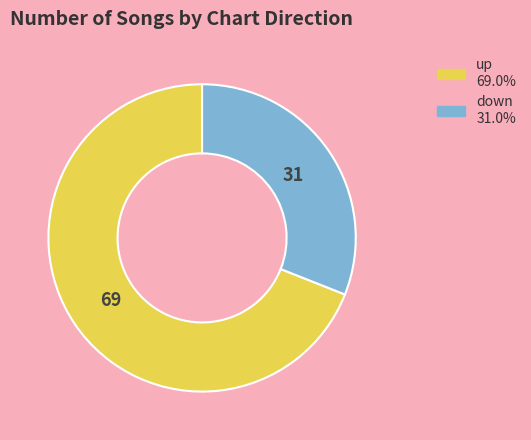

Rank the categories by value from lowest to highest.

down, up